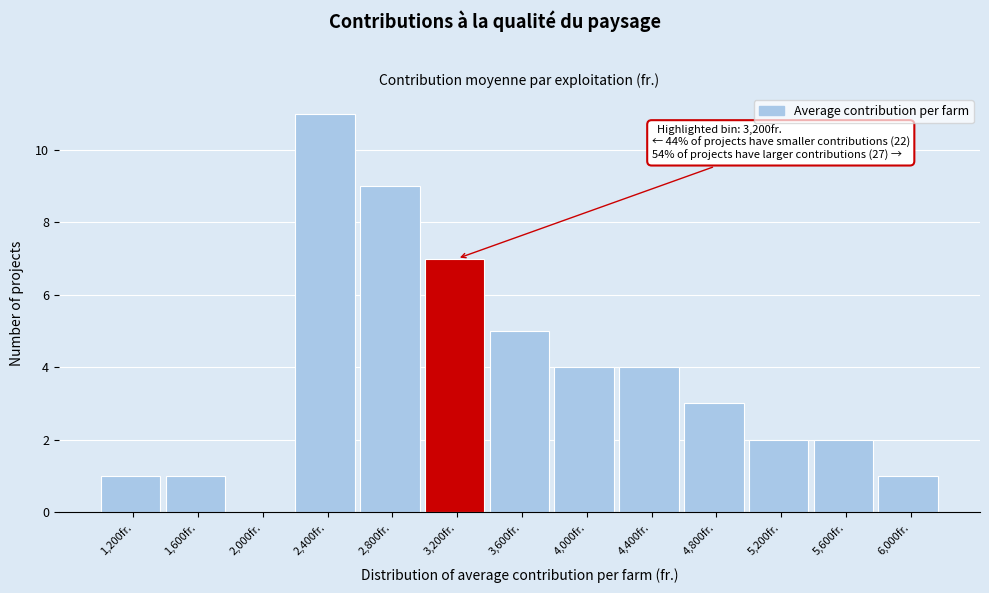

Reading left to right, list all the values displayed in this chart.

1,200fr.=1	1,600fr.=1	2,000fr.=0	2,400fr.=11	2,800fr.=9	3,200fr.=7	3,600fr.=5	4,000fr.=4	4,400fr.=4	4,800fr.=3	5,200fr.=2	5,600fr.=2	6,000fr.=1